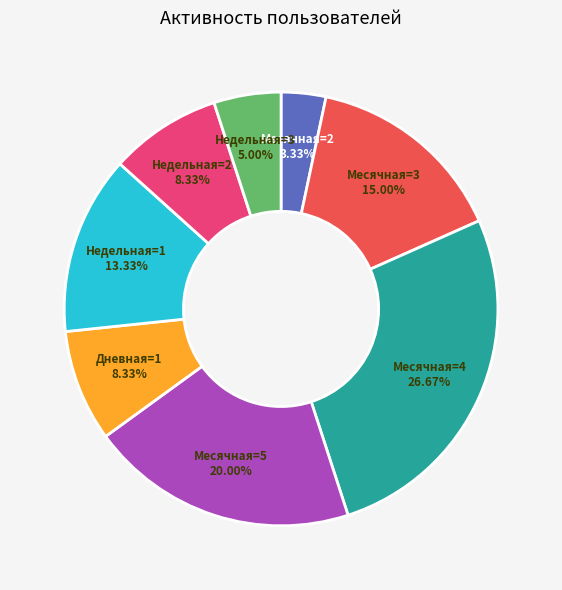

Does any single category account for the majority?

No